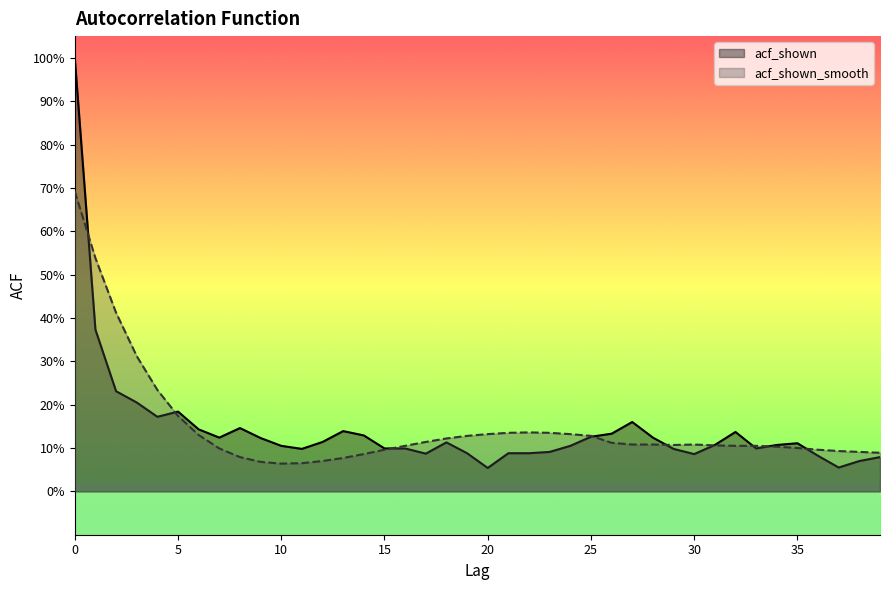

Where is the first local maximum for acf_shown?

5